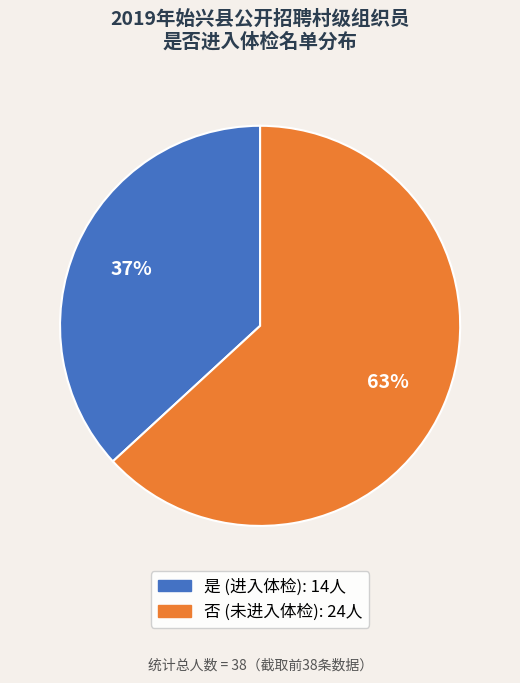

Does 是 account for over 50% of the chart?

No